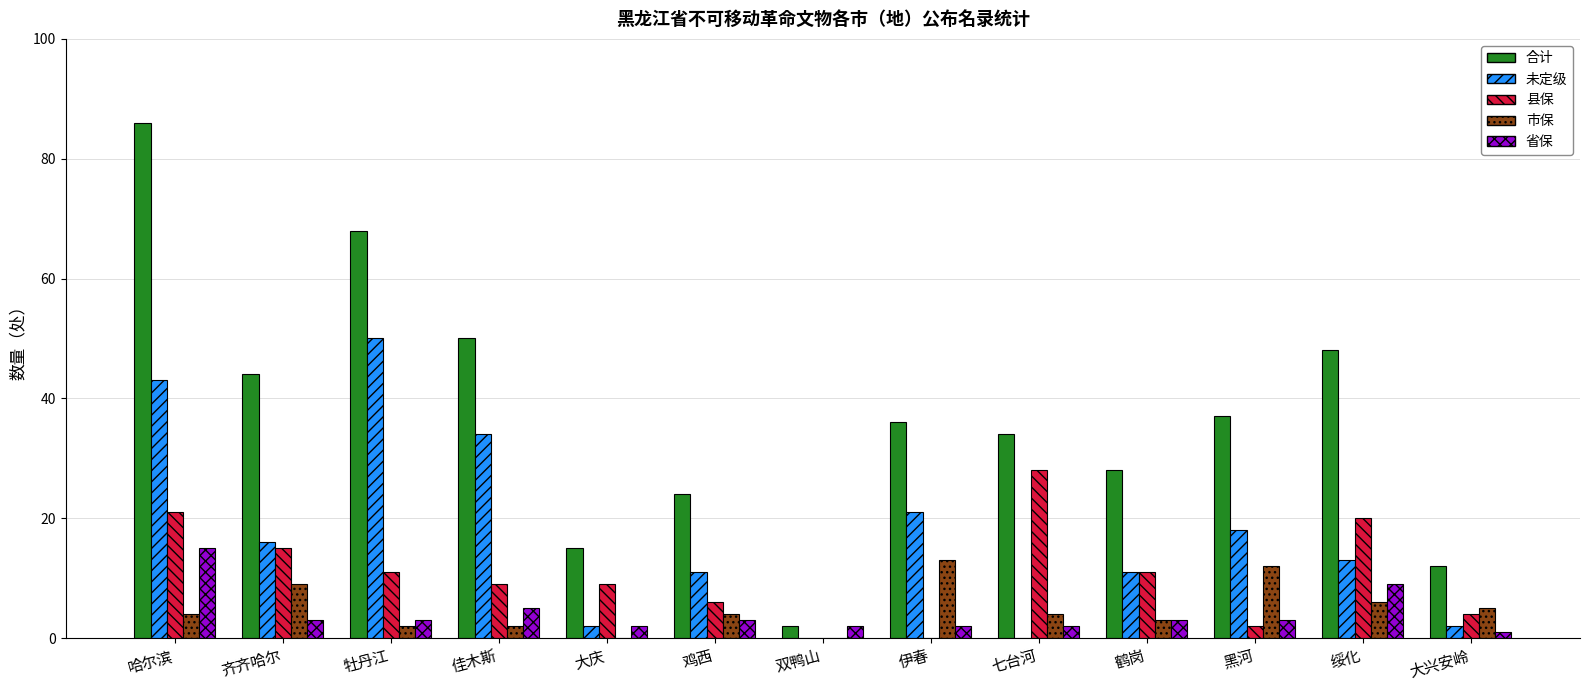

Which series has the widest spread of values?

合计